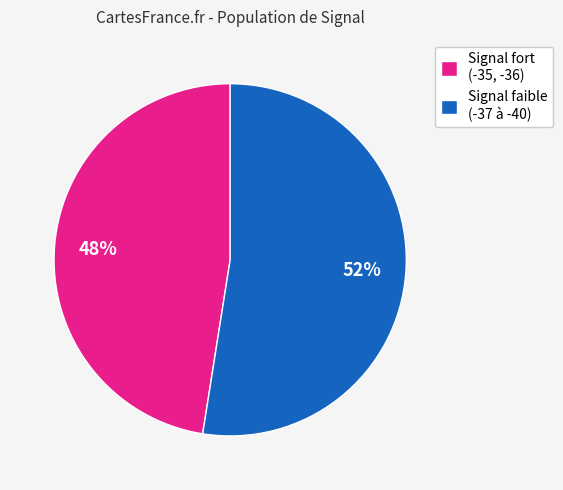

Which slice is the smallest?

Signal fort (-35, -36)